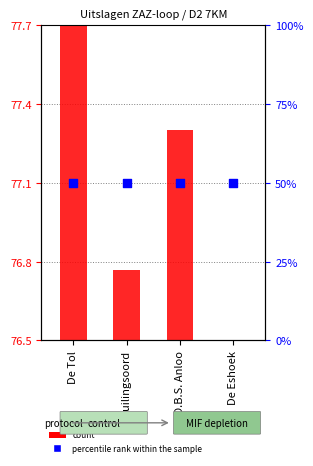

At how many categories does at least one series exceed 72?

4